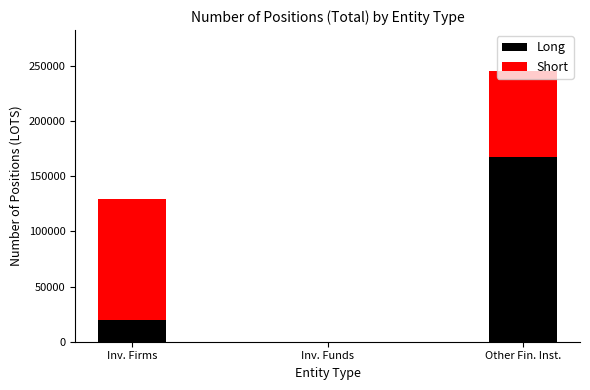

The value of Long at Other Fin. Inst. is 167095. True or false?

True